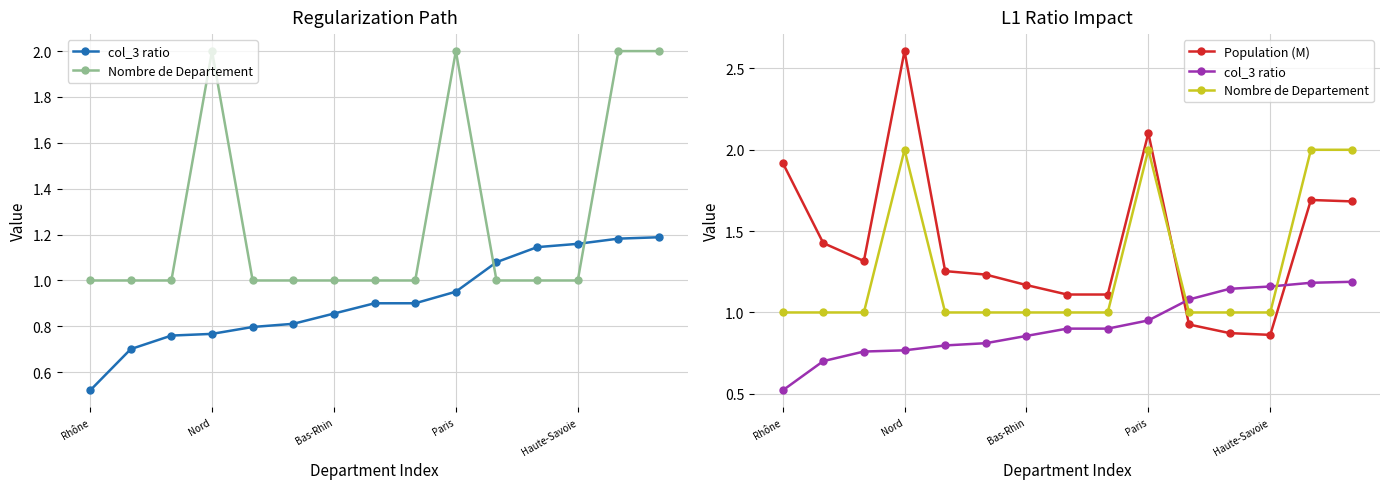

How many times do col_3 ratio and Nombre de Departement cross each other?

2